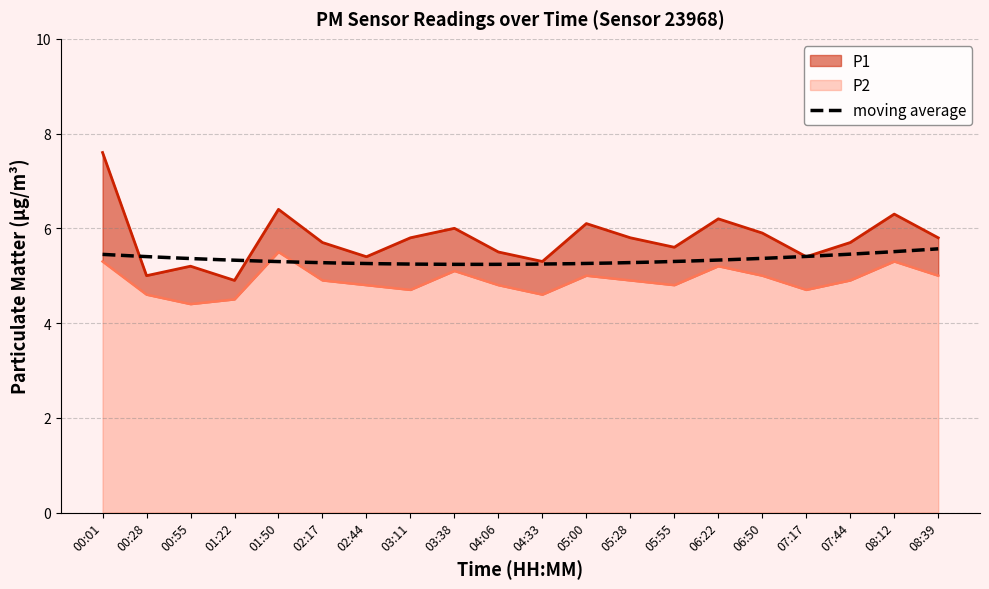

The value of P2 at 02:44 is 4.8. True or false?

True